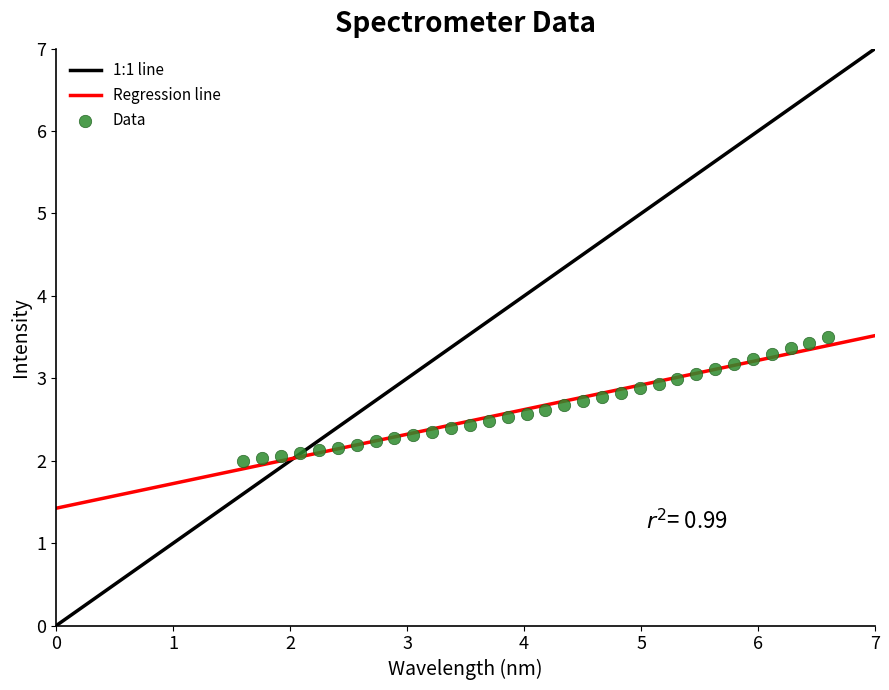

What is the range of X values (max minus min)?

5.0